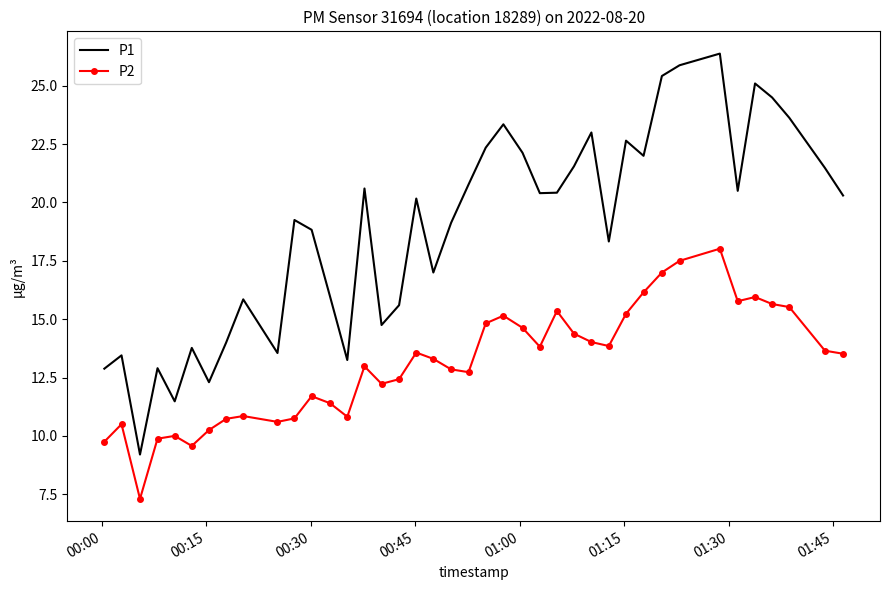

What is the minimum value for P1?

9.2